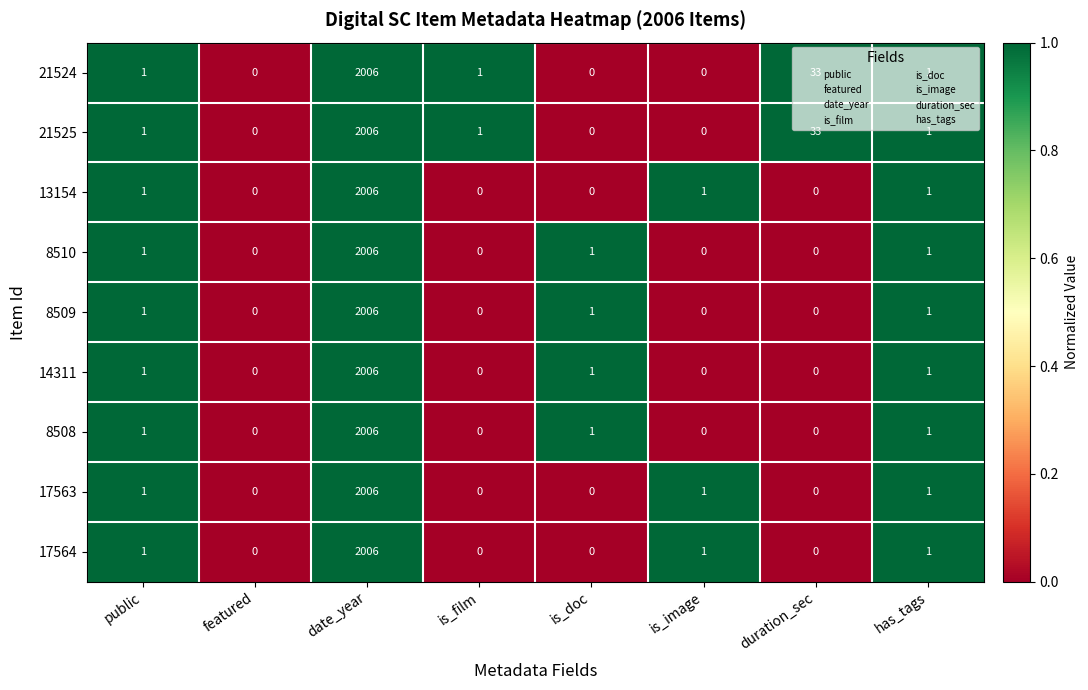

Is the value of 8509 at public greater than the value of 17564 at duration_sec?

Yes